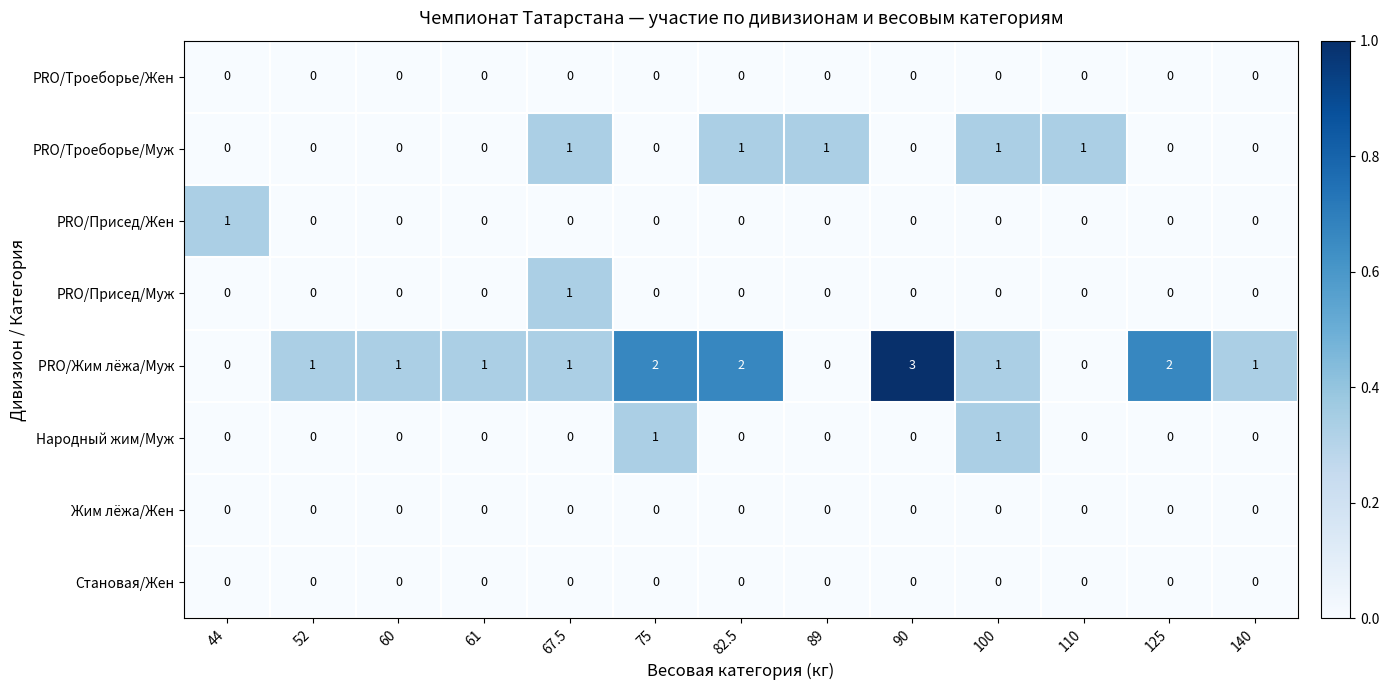

How many PRO/Присед/Жен values are between 0 and 1?

13